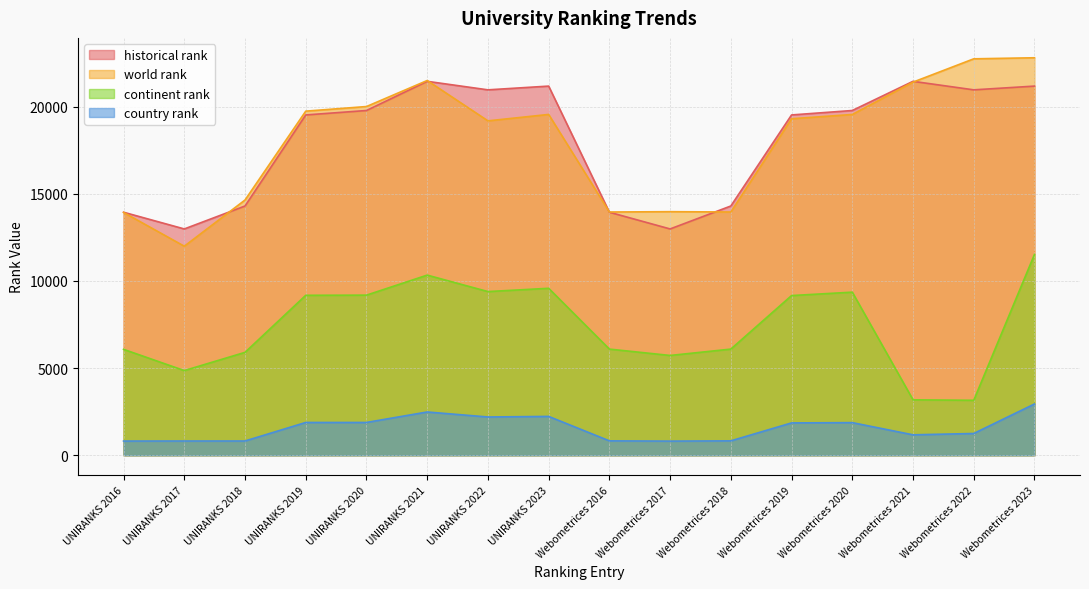

At which category does the chart reach its minimum across all series?

Webometrices 2017